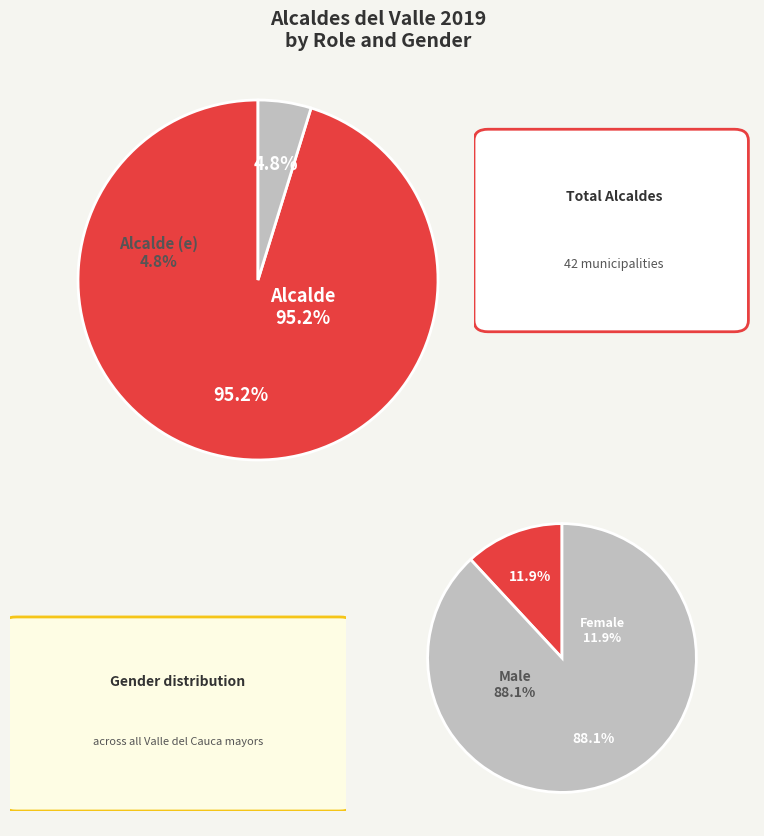

What portion of the pie excludes 0?

38.1%